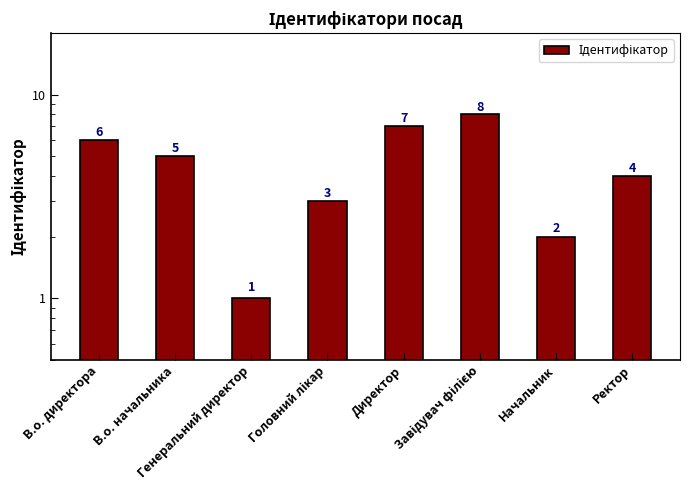

List the labels in order of value, smallest first.

Генеральний директор, Начальник, Головний лікар, Ректор, В.о. начальника, В.о. директора, Директор, Завідувач філією